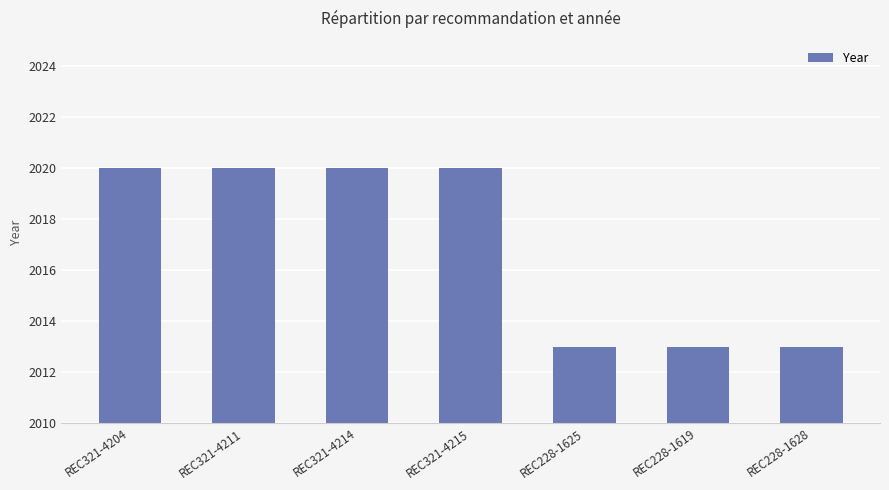

What is the value of the 2nd bar from the left?

2020